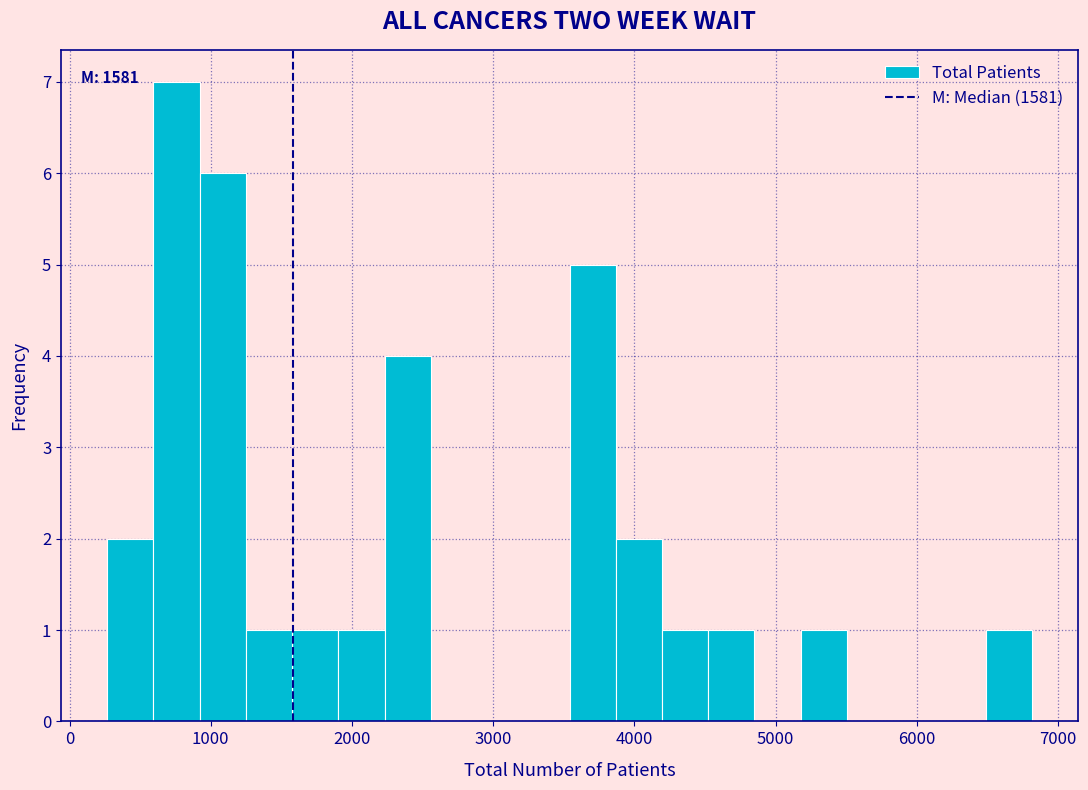

Around what value on the x-axis is the tallest bar? Give the approximate position of its centre, as read against the axis.

800